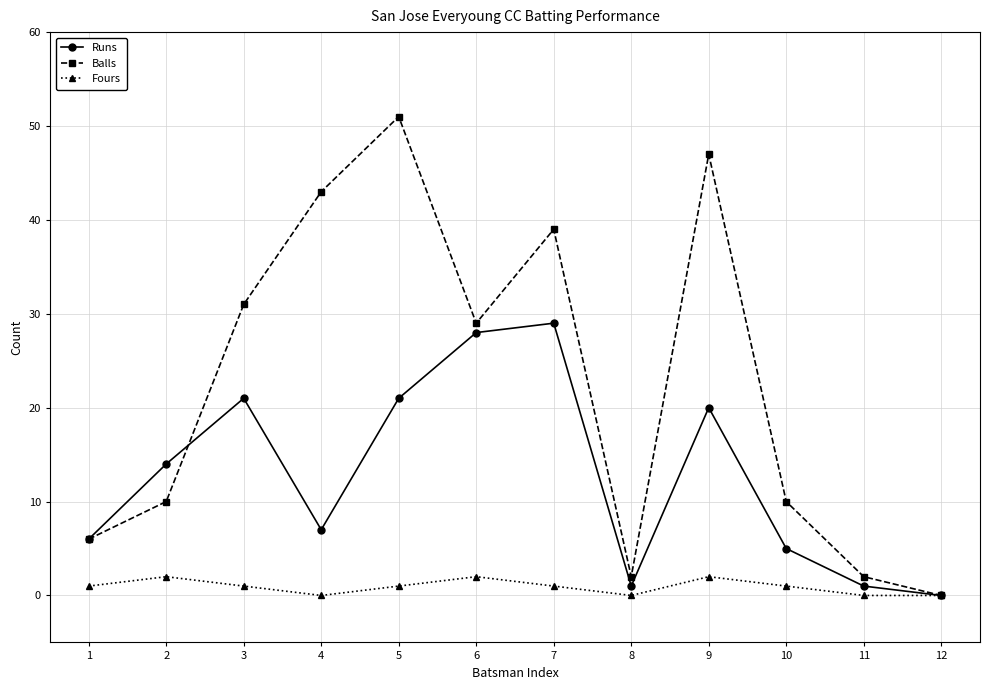

What is the sum of the Balls values at 6 and 4?

72